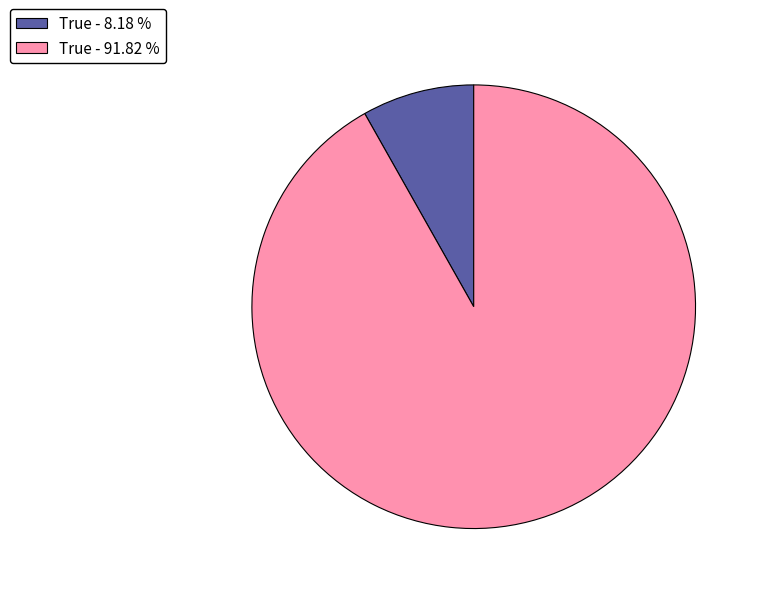

Between True - 91.82 % and True - 8.18 %, which is larger?

True - 91.82 %